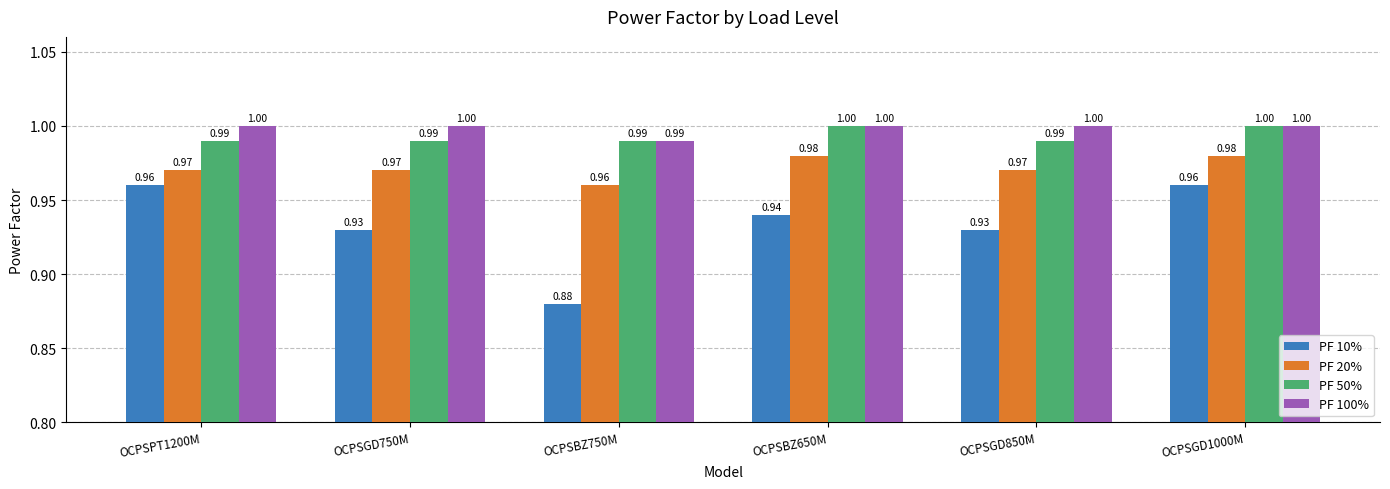

The value of PF 100% at OCPSGD750M is 0.7. True or false?

False